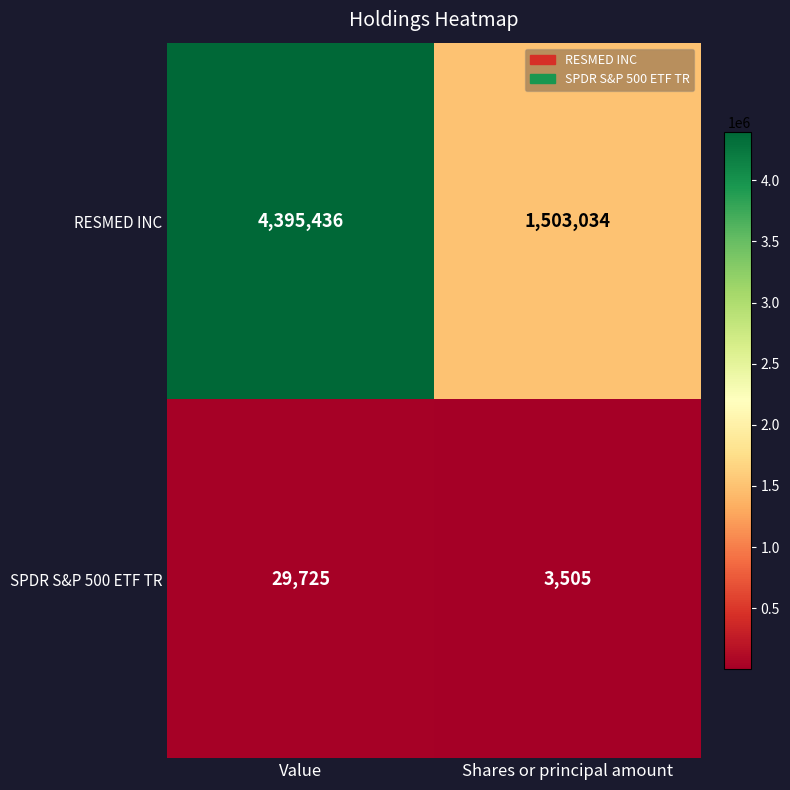

Which series has the largest range (max minus min)?

RESMED INC